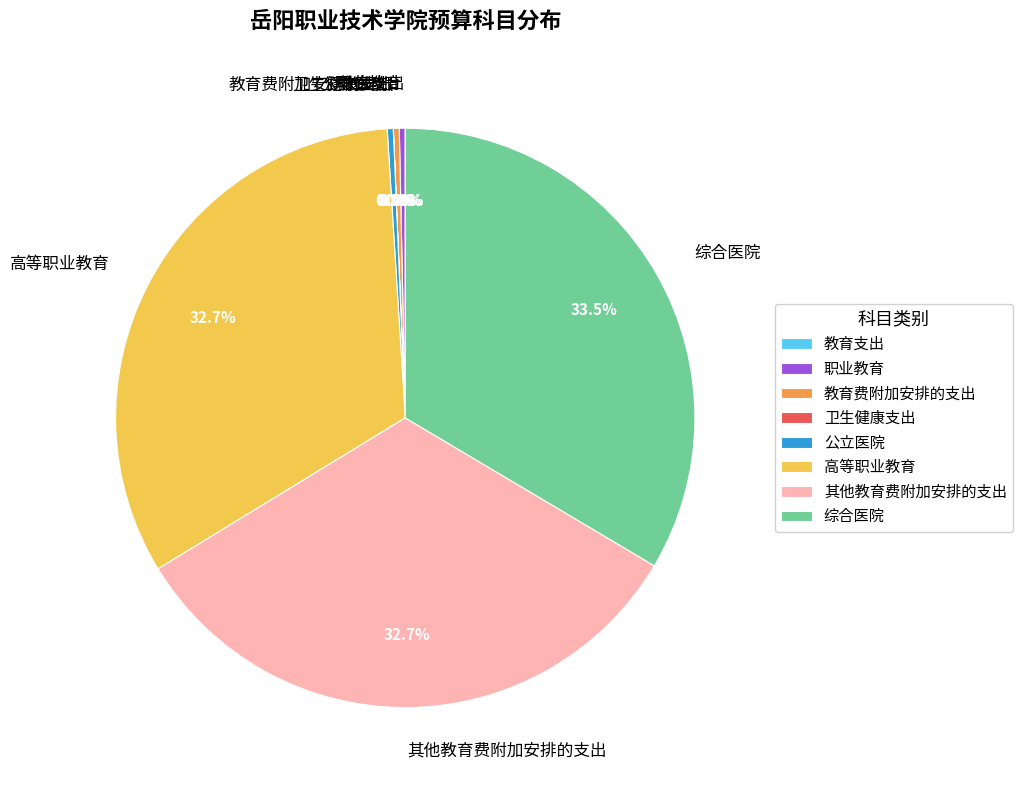

The 高等职业教育 slice represents 33% of the pie. True or false?

True